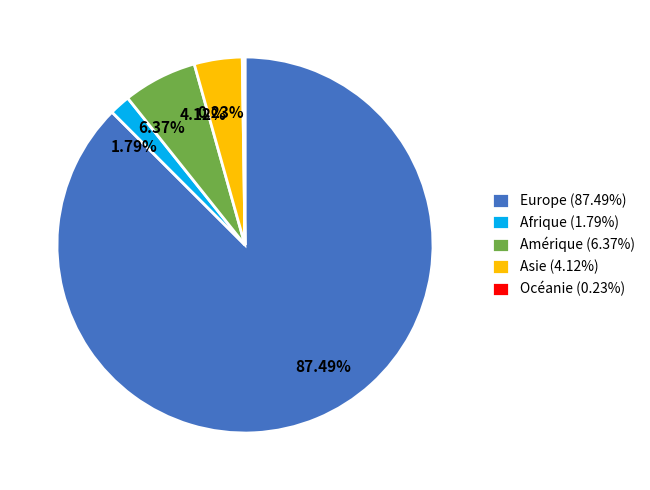

What is the ratio of the value at Amérique to the value at Europe?

0.1